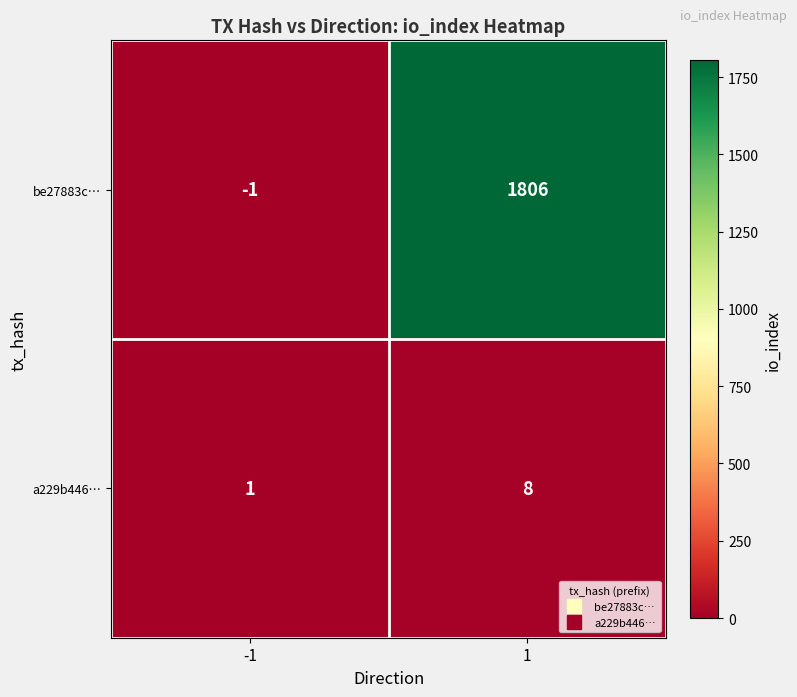

At which category is the sum across all series the highest?

1